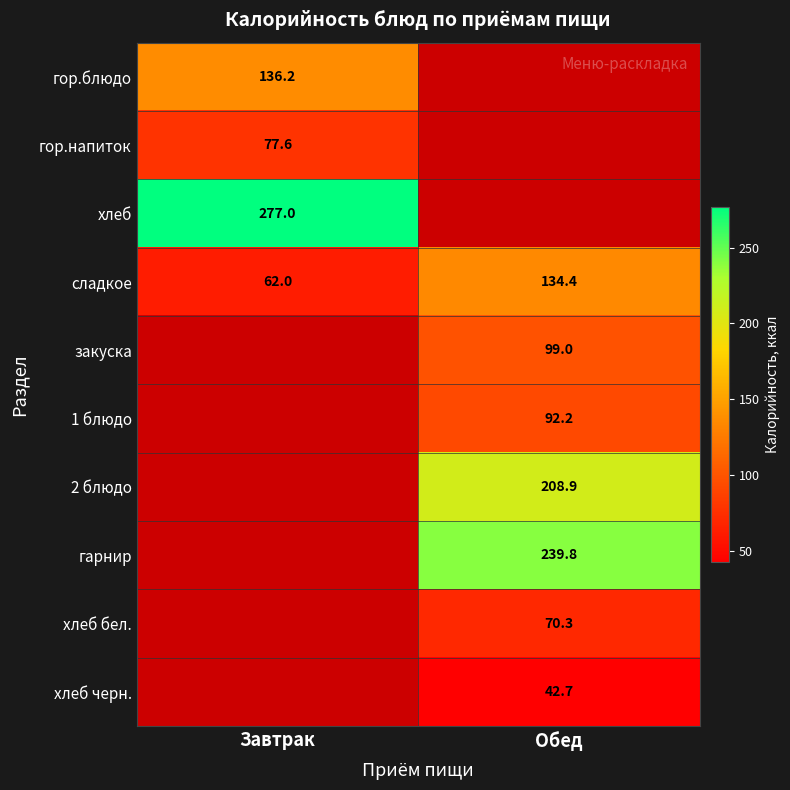

At how many categories does at least one series exceed 249?

1